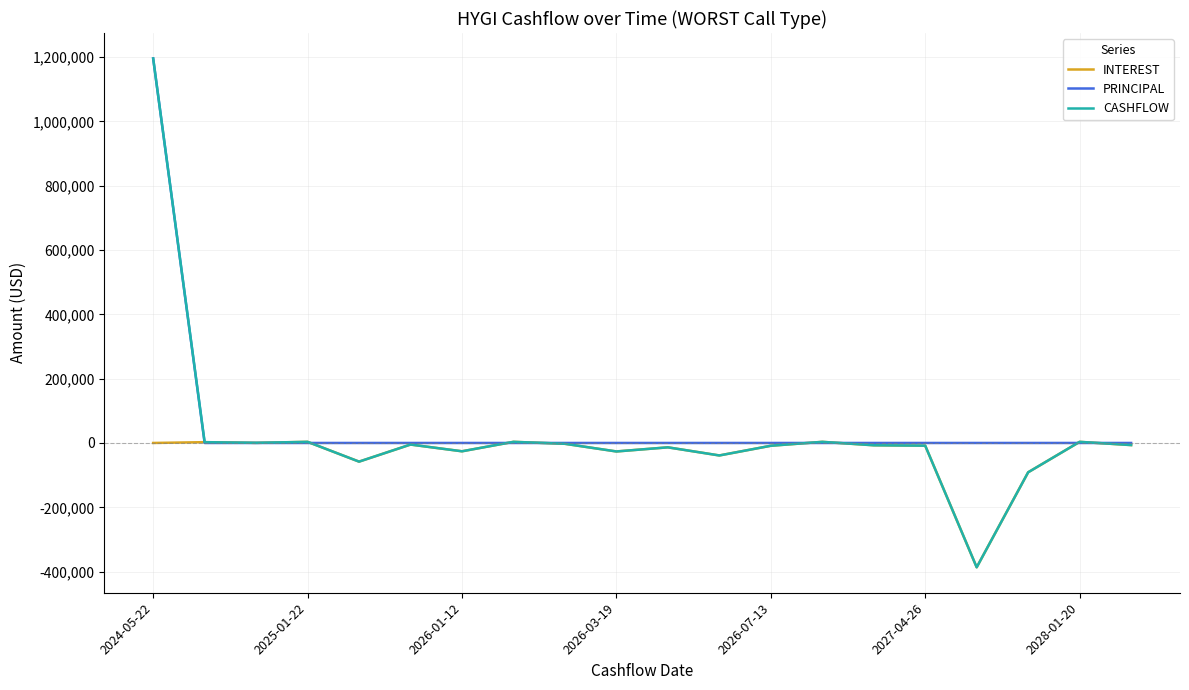

What is the lowest value of the CASHFLOW series?

-386564.5